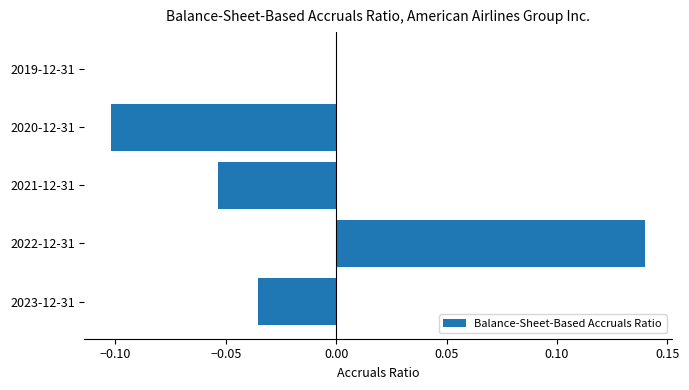

Between 2021-12-31 and 2023-12-31, which is larger?

2023-12-31